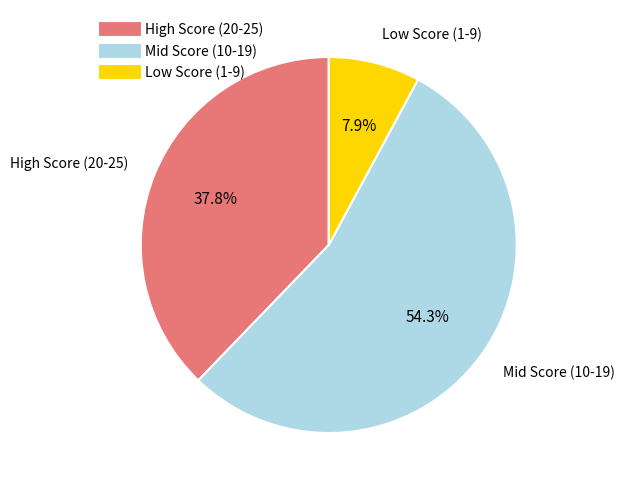

Does any single category account for the majority?

Yes